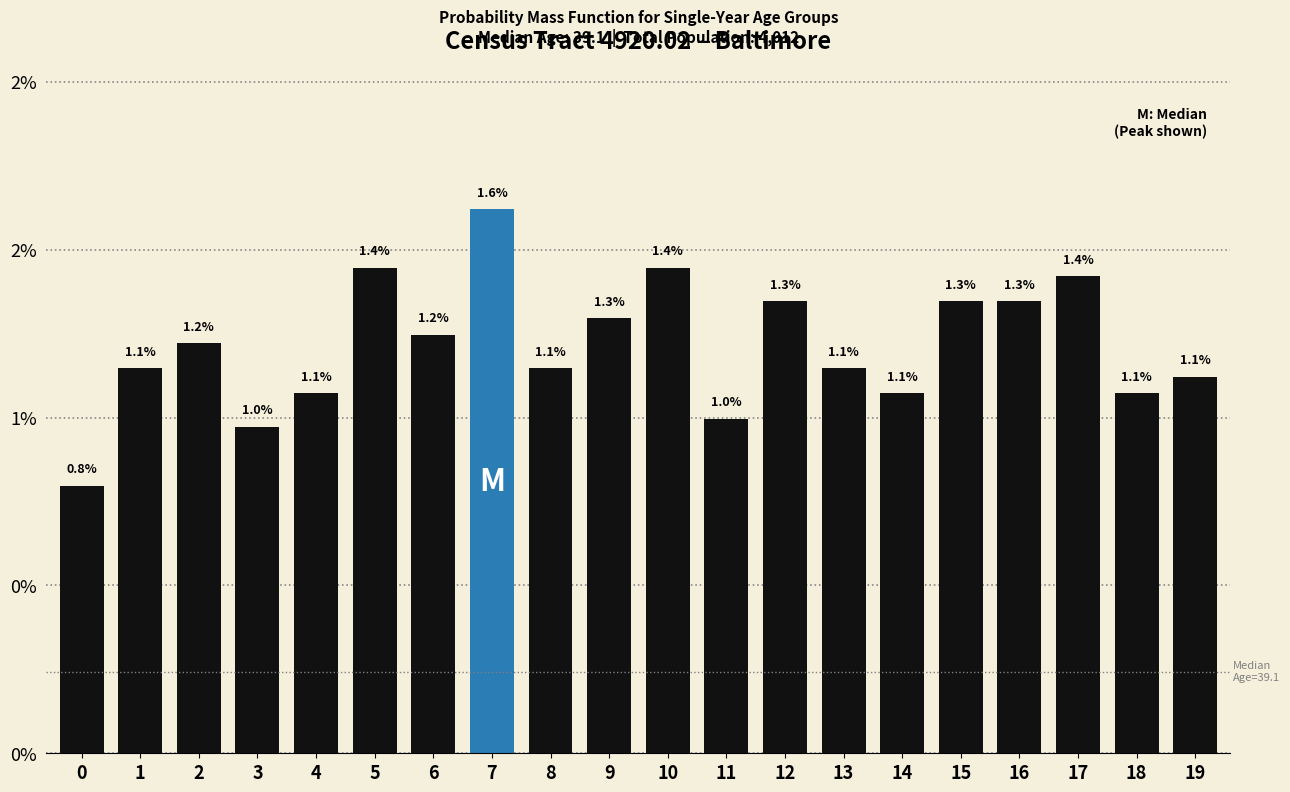

Does the chart contain any negative values?

No